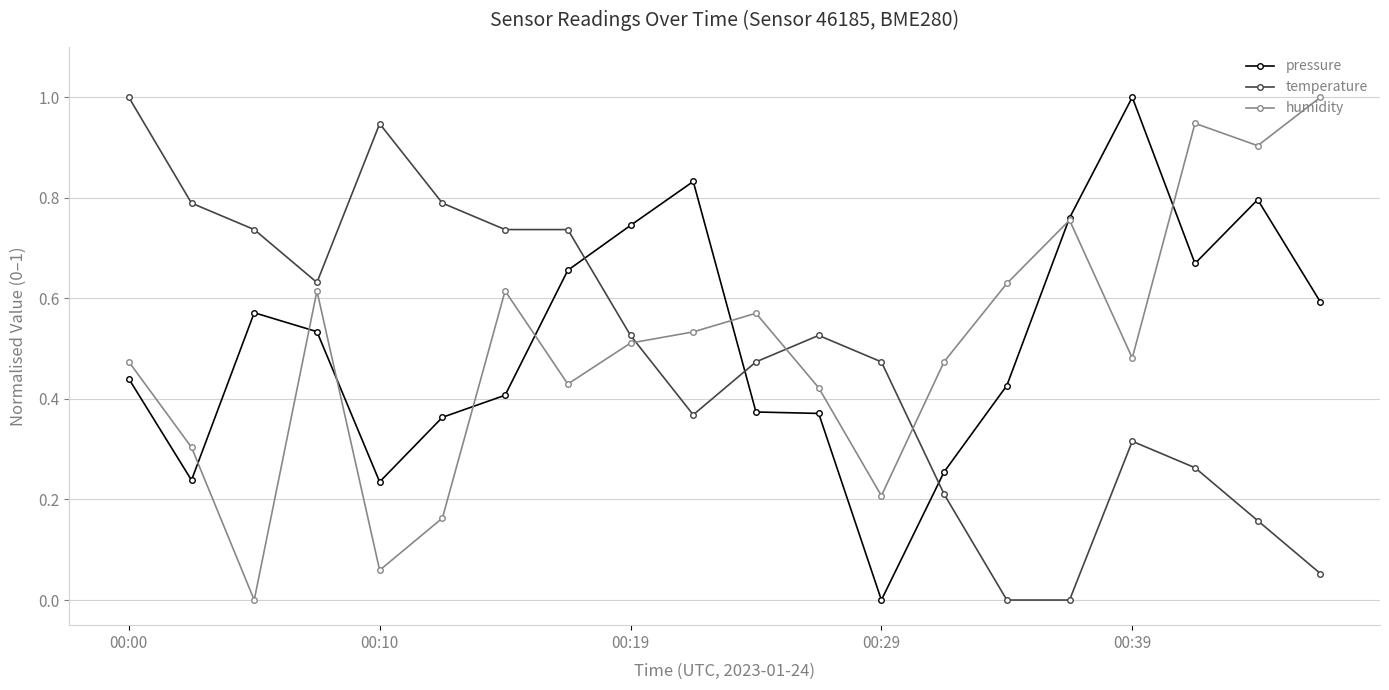

What are all the series names shown in the legend?

pressure, temperature, humidity